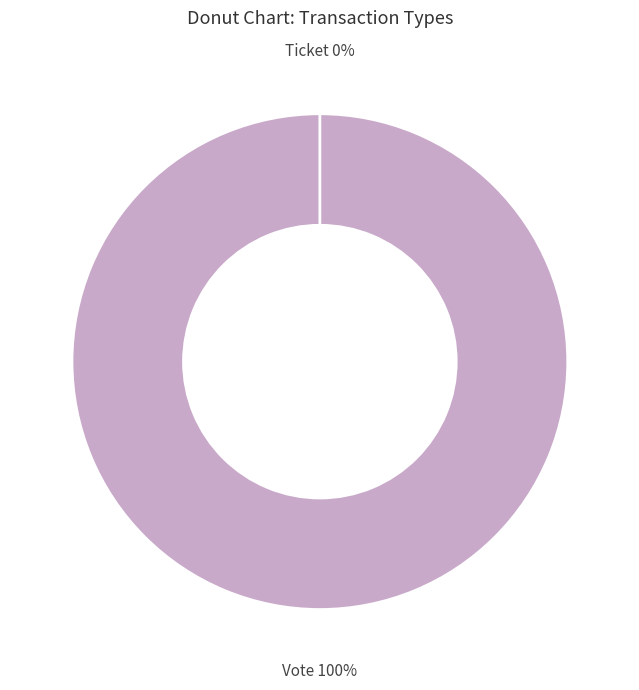

How many slices are in this pie chart?

2